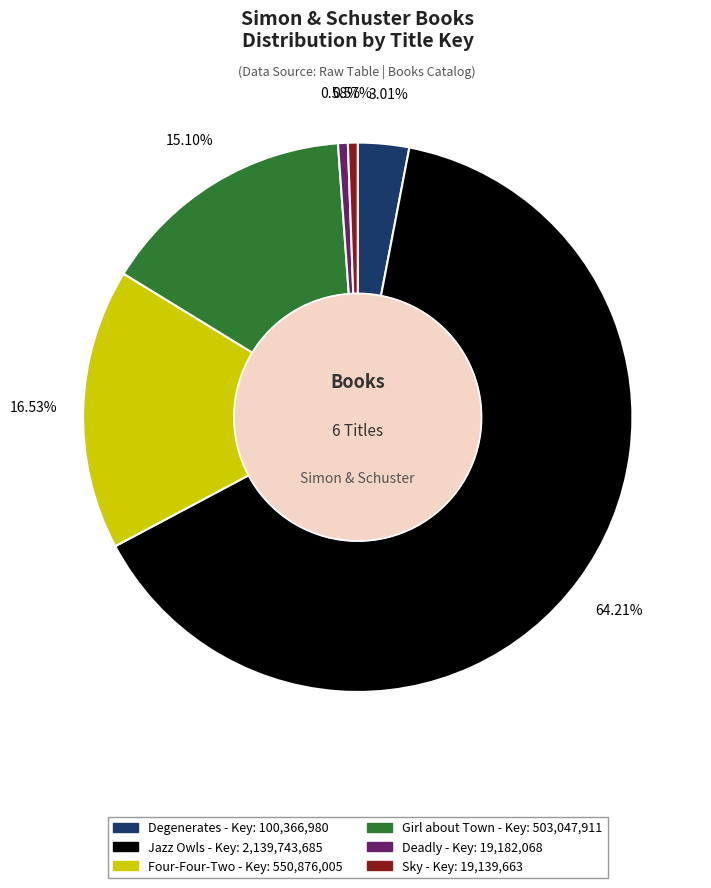

To the nearest percent, what percentage of the pie is Girl about Town?

15%